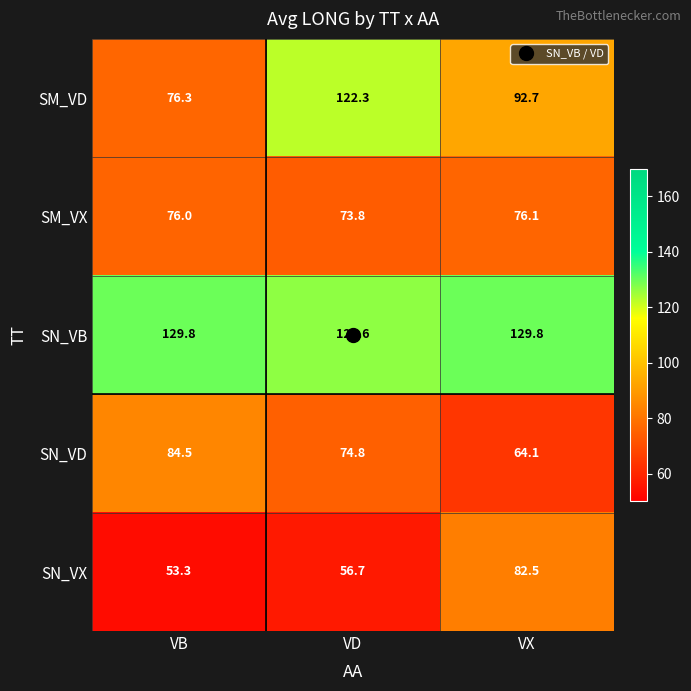

What is the difference between the highest and lowest values at VX?

65.7